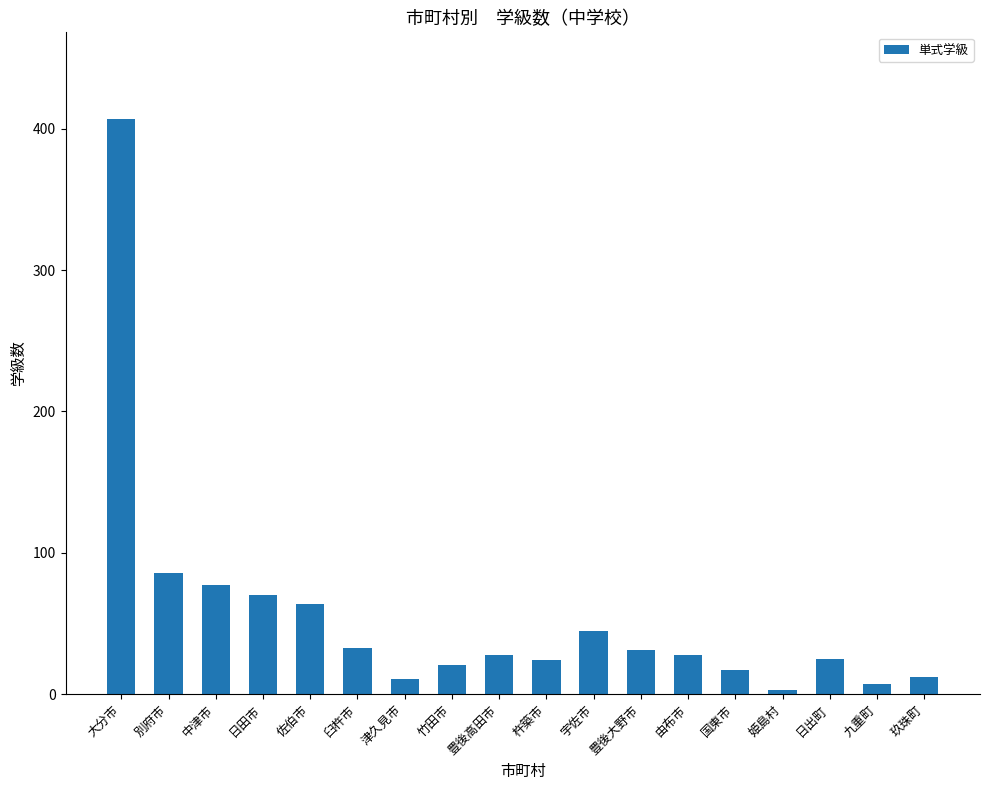

What is the difference between the maximum and minimum values?

404